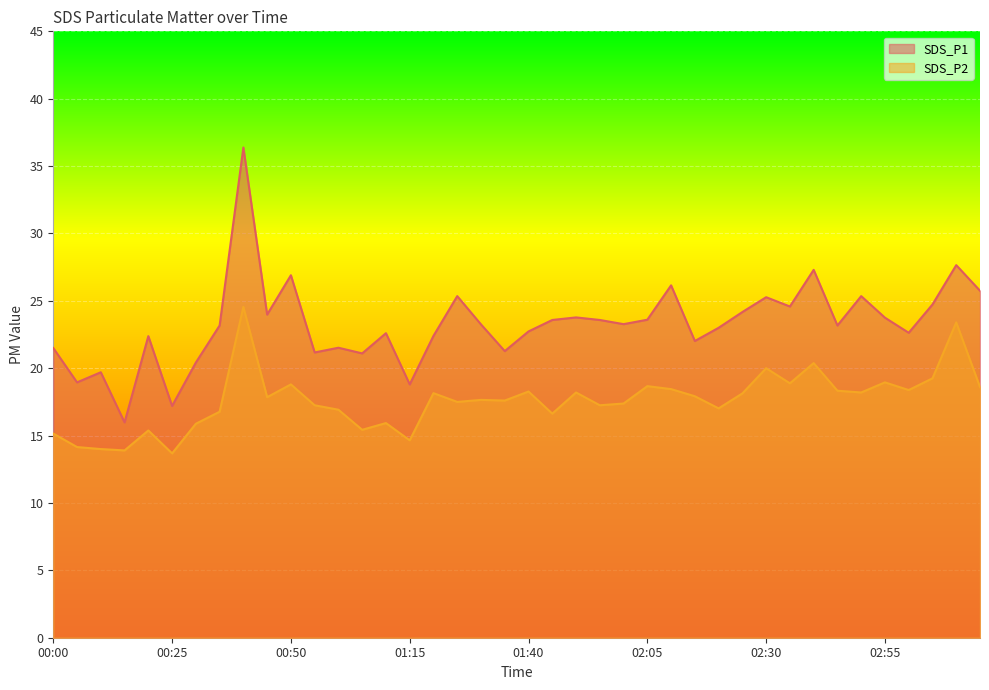

True or false: SDS_P1 and SDS_P2 cross at least once.

False